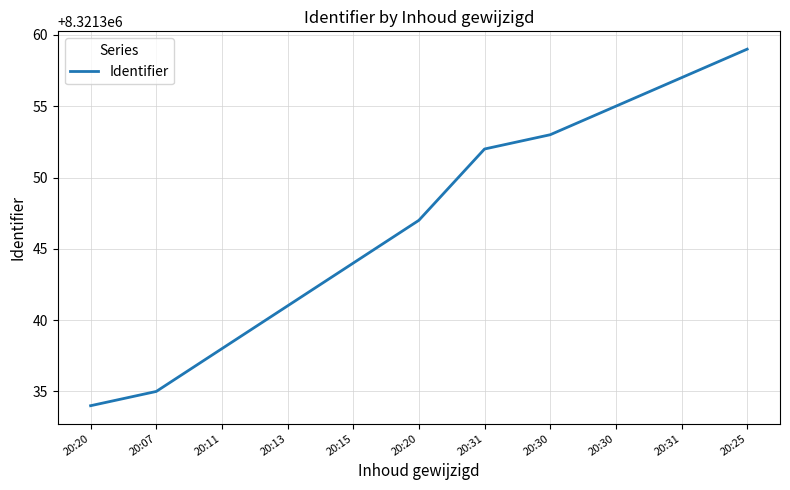

The value at 20:20 is 5256749. True or false?

False